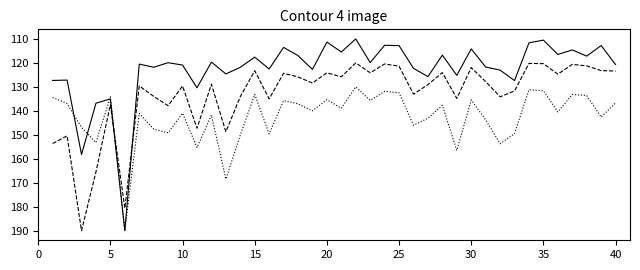

What is the smallest value displayed?

110.0